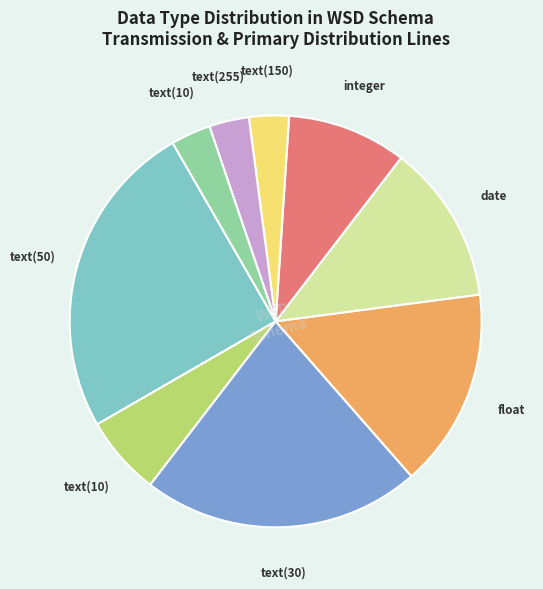

Does any single category account for the majority?

No